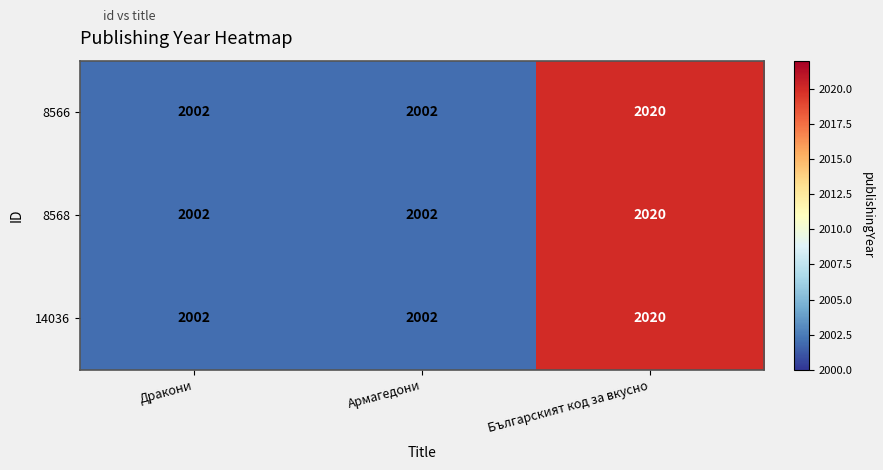

The 8566 series shows 985 at Армагедони. True or false?

False